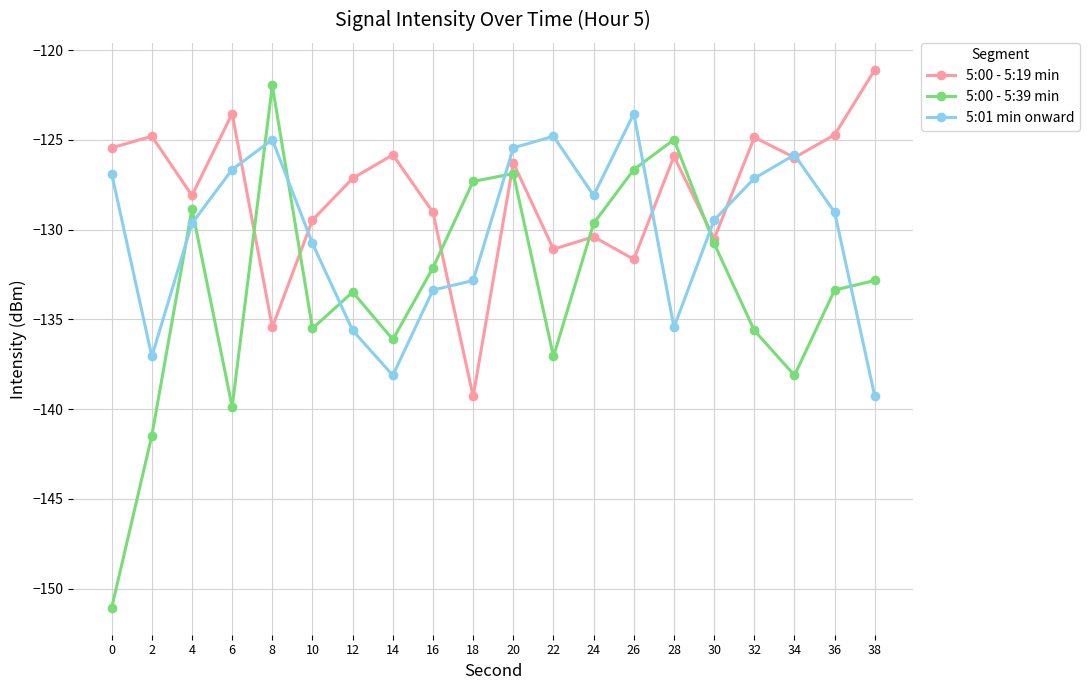

True or false: 5:00 - 5:19 min and 5:01 min onward cross at least once.

True